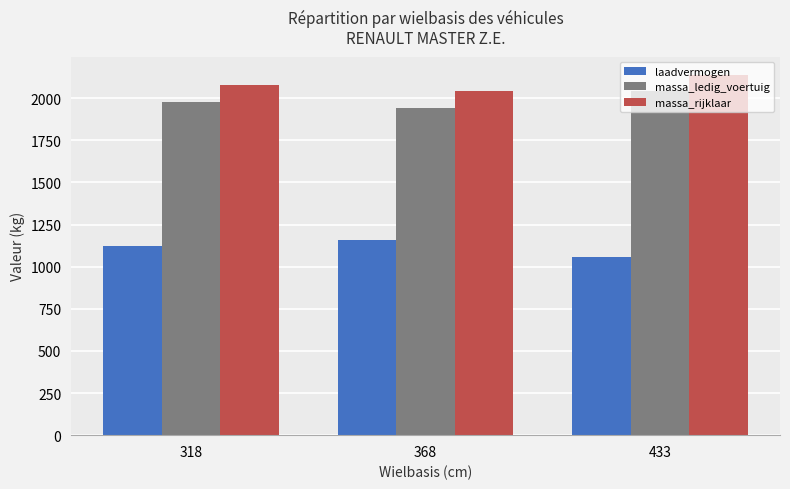

What is the spread (max minus min) of values at 368?

888